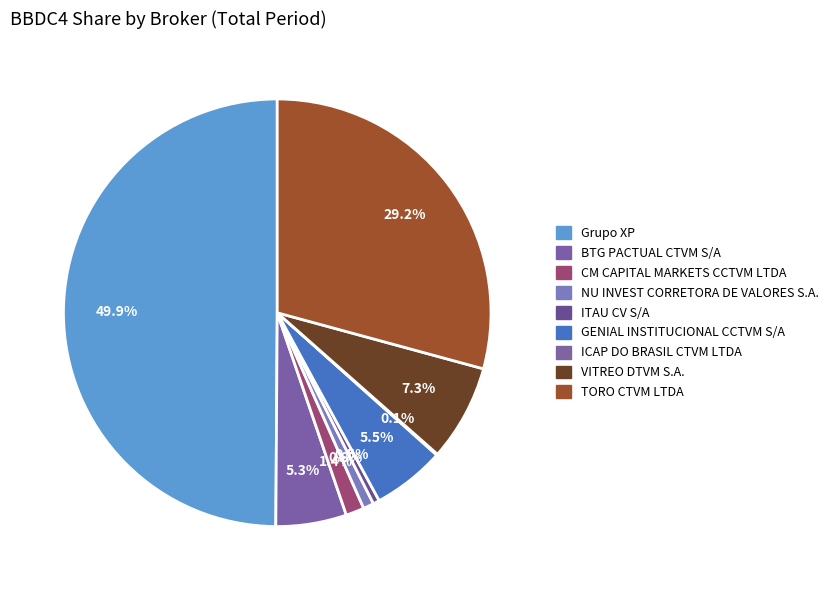

How many slices are in this pie chart?

9